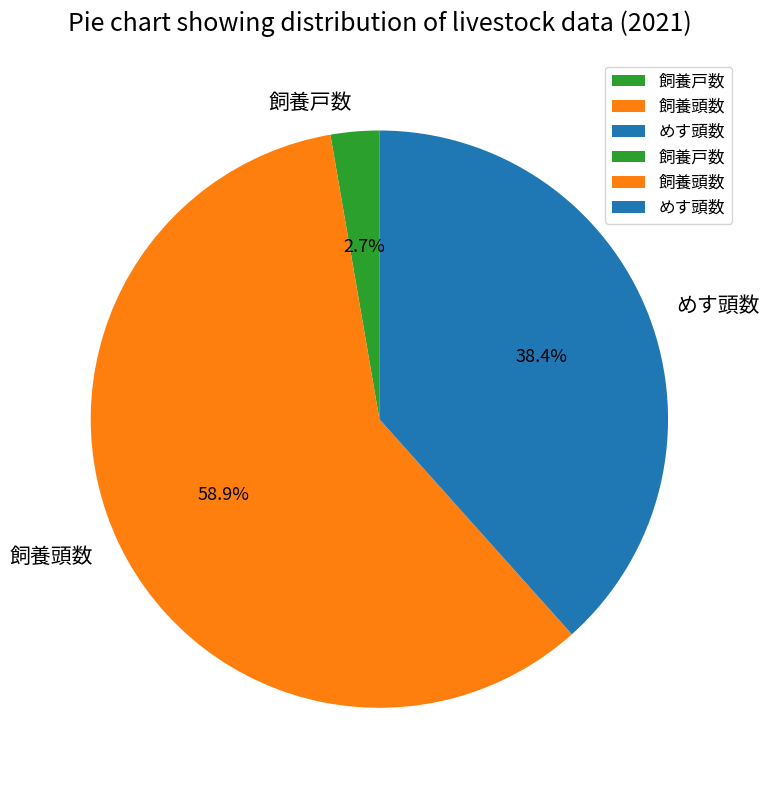

Is there a majority slice in this chart?

Yes